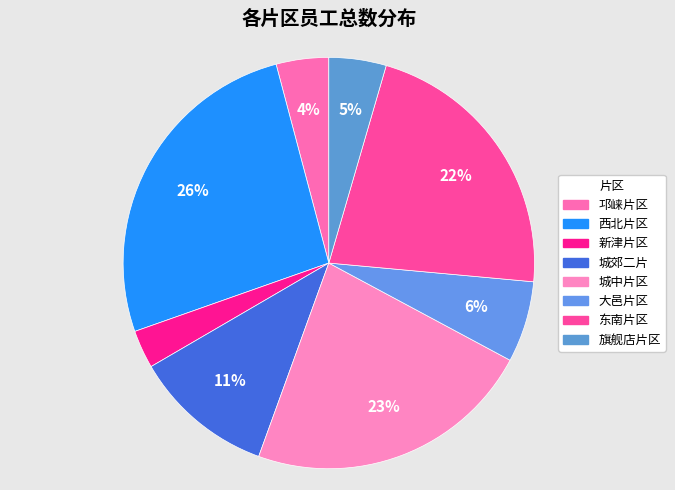

Is 西北片区 the majority of the pie?

No